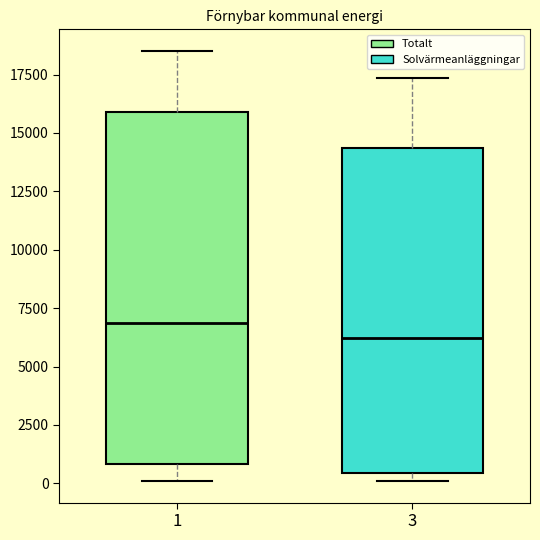

Where does the lower whisker of the box at x = 1 end on the y-axis? The values are not printed on the chart, so give them approximately, as read against the axis.

0